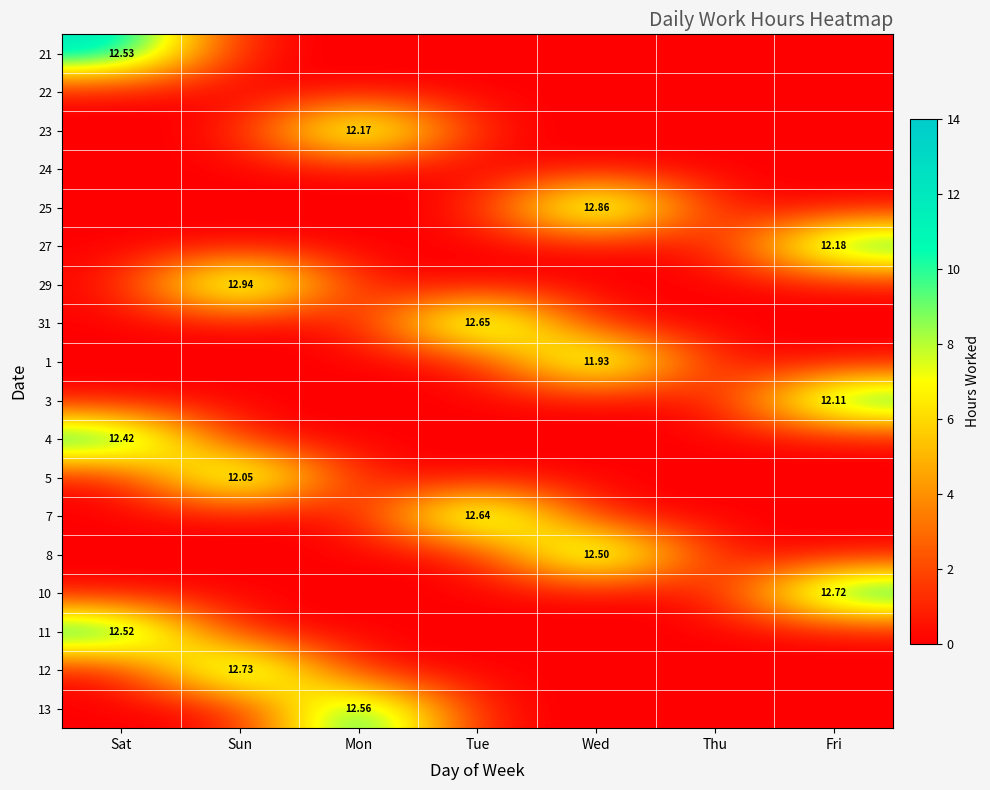

Which label corresponds to the largest value in the chart?

Sun